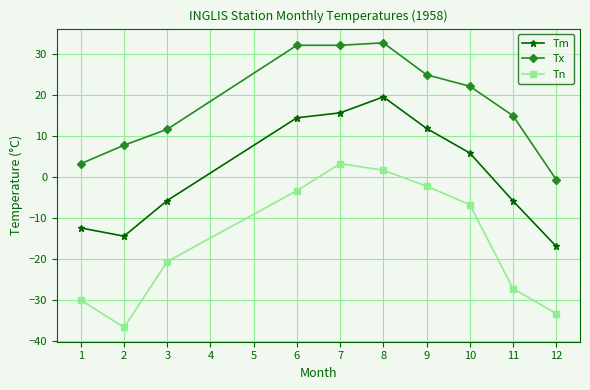

What is the value of the Tm point at the 9th from the left?

-5.8